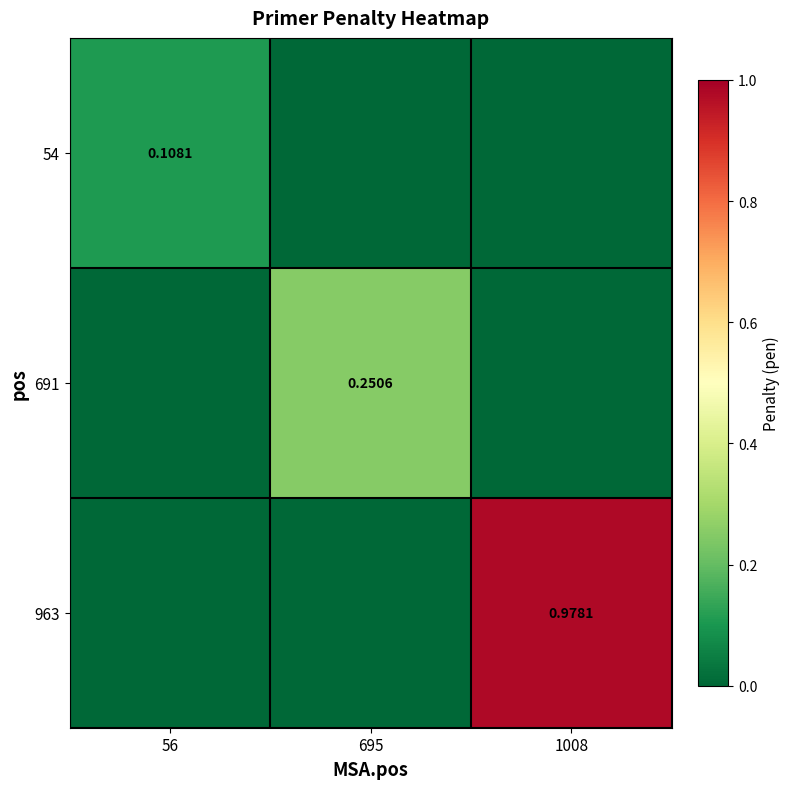

What is the sum of the 963 values at 56 and 1008?

1.0